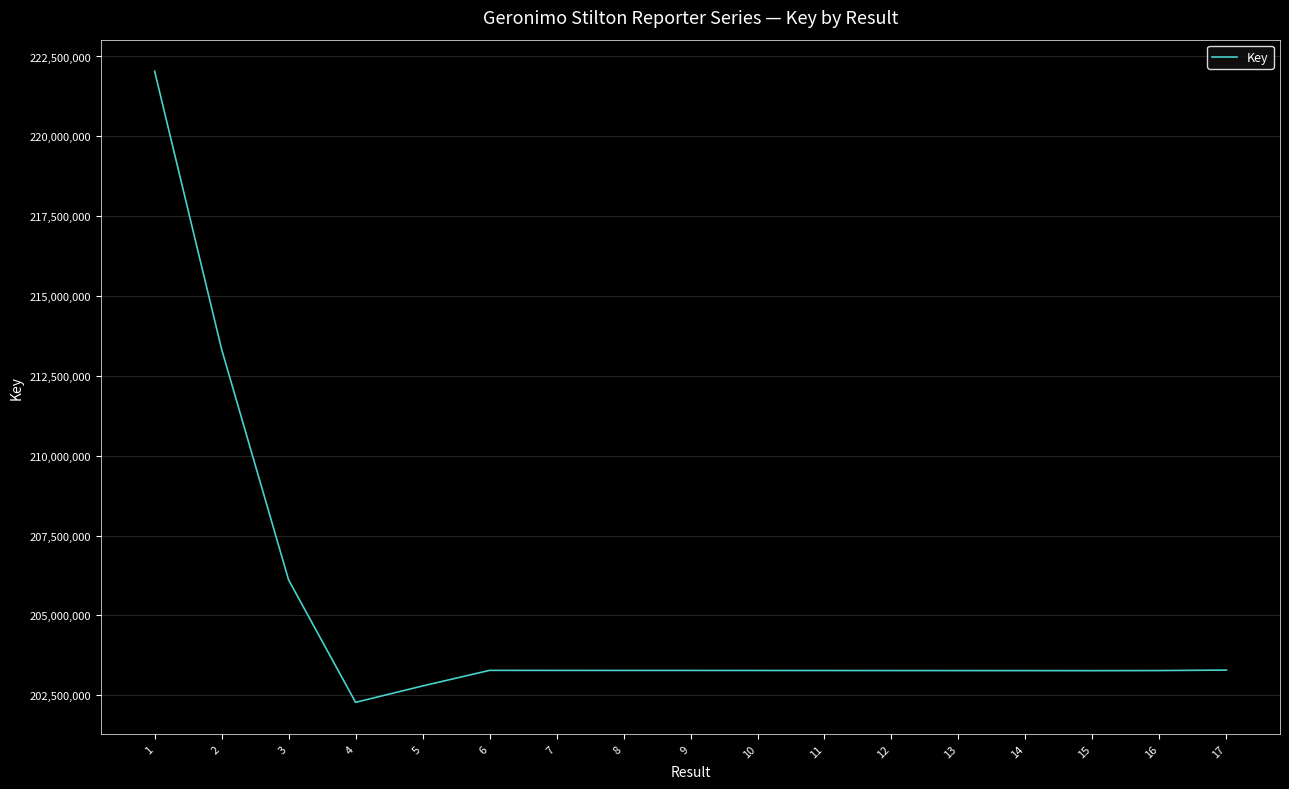

True or false: the data shows 304926562 at 12.

False